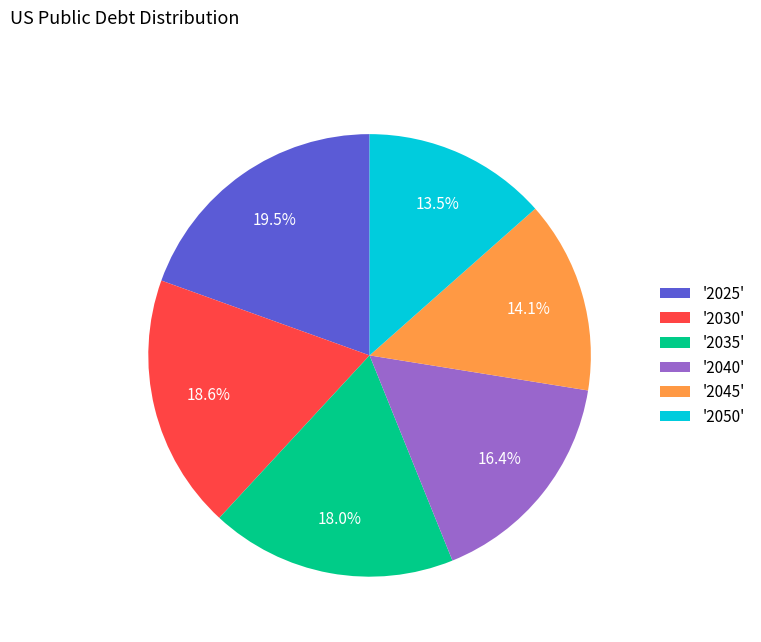

What is the total percentage of '2025' and '2045'?

33.6%